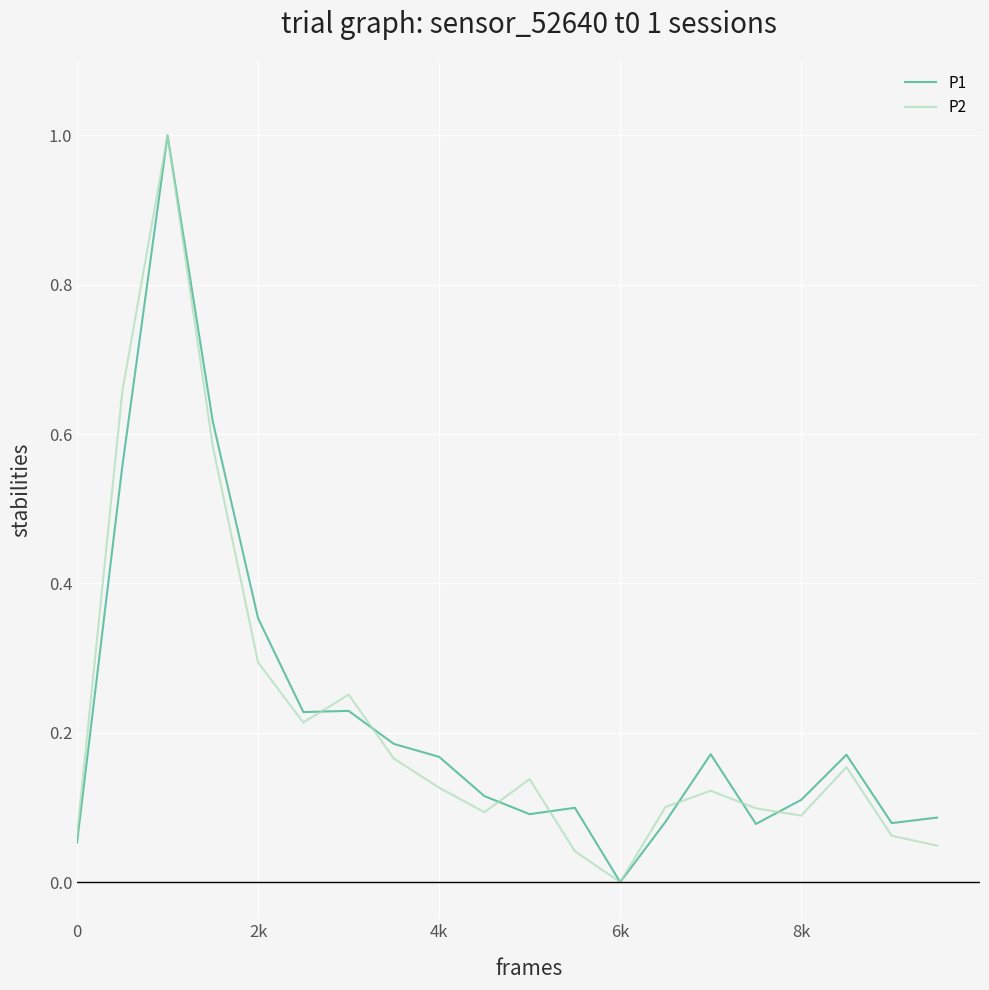

Reading right to left, what are all the values shown in this chart?

P1: 0.1	0.1	0.2	0.1	0.1	0.2	0.1	0.0	0.1	0.1	0.1	0.2	0.2	0.2	0.2	0.4	0.6	1.0	0.6	0.1
P2: 0.0	0.1	0.2	0.1	0.1	0.1	0.1	0.0	0.0	0.1	0.1	0.1	0.2	0.3	0.2	0.3	0.6	1.0	0.7	0.1